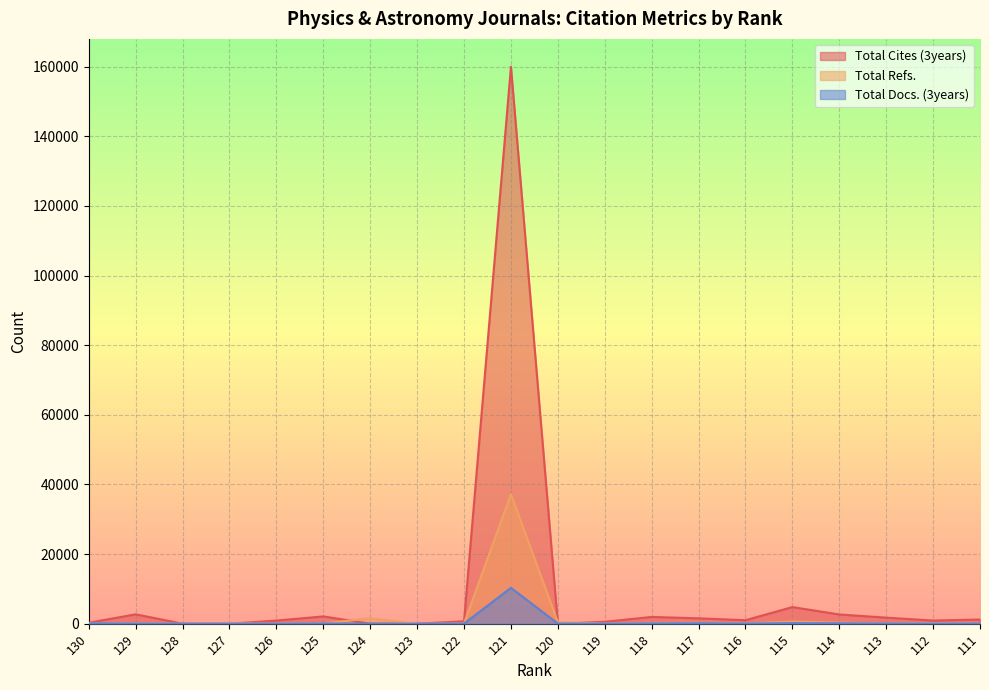

How many values in the Total Docs. (3years) series are below 37?

10